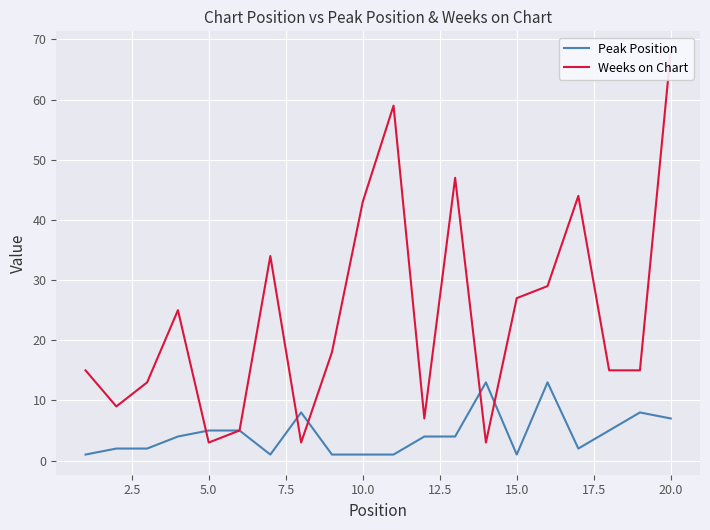

What is the highest value of the Peak Position series?

13